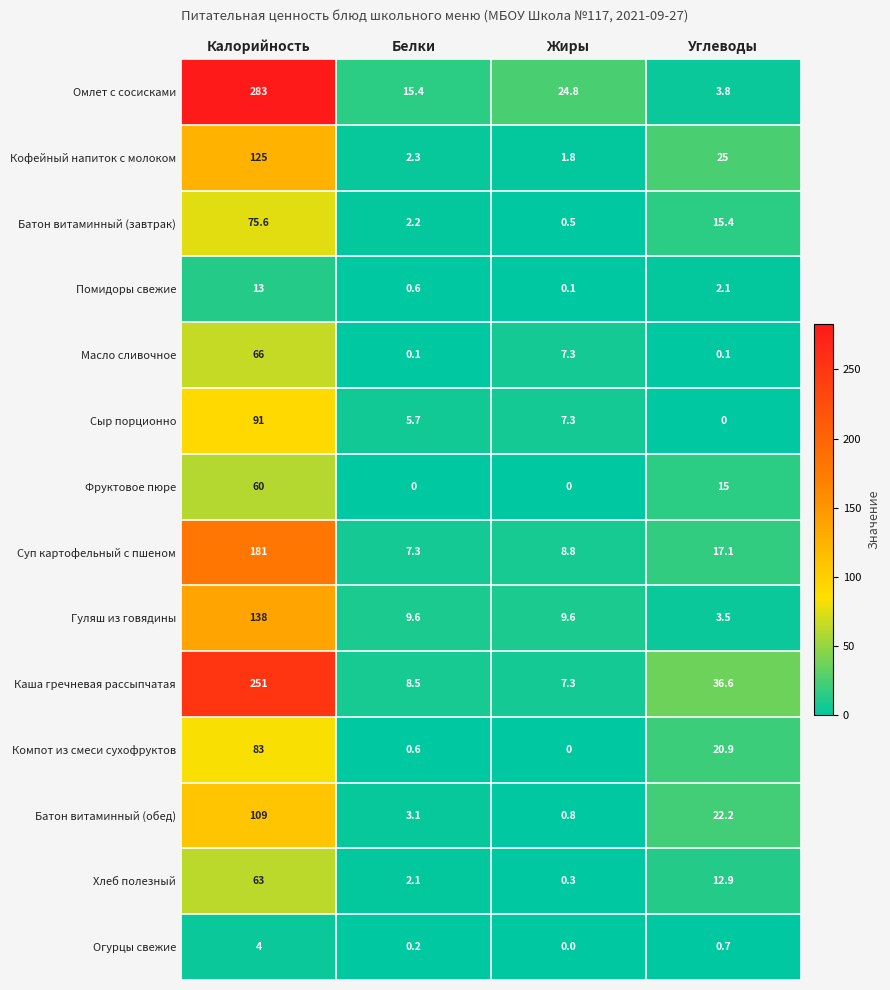

The value of Хлеб полезный at Калорийность is 63.0. True or false?

True